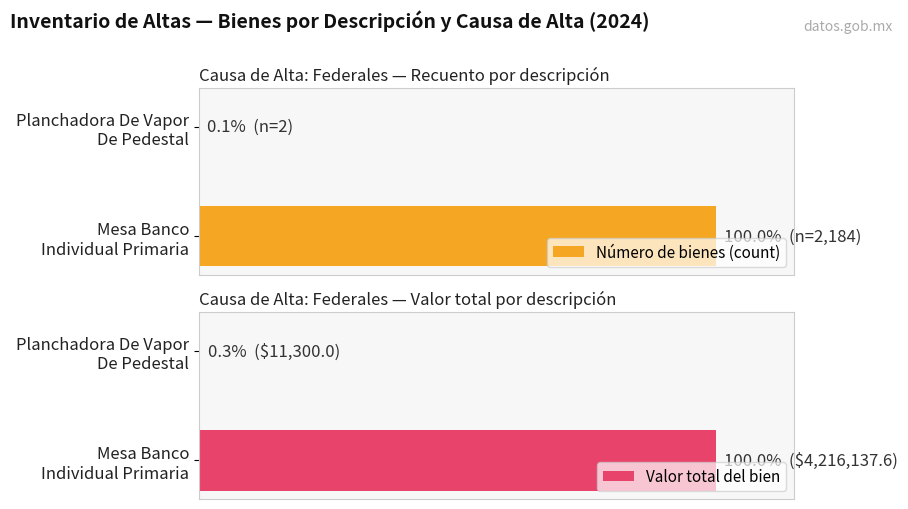

What is the value of the Número de bienes (count) bar at the 2nd from the left?

100.0